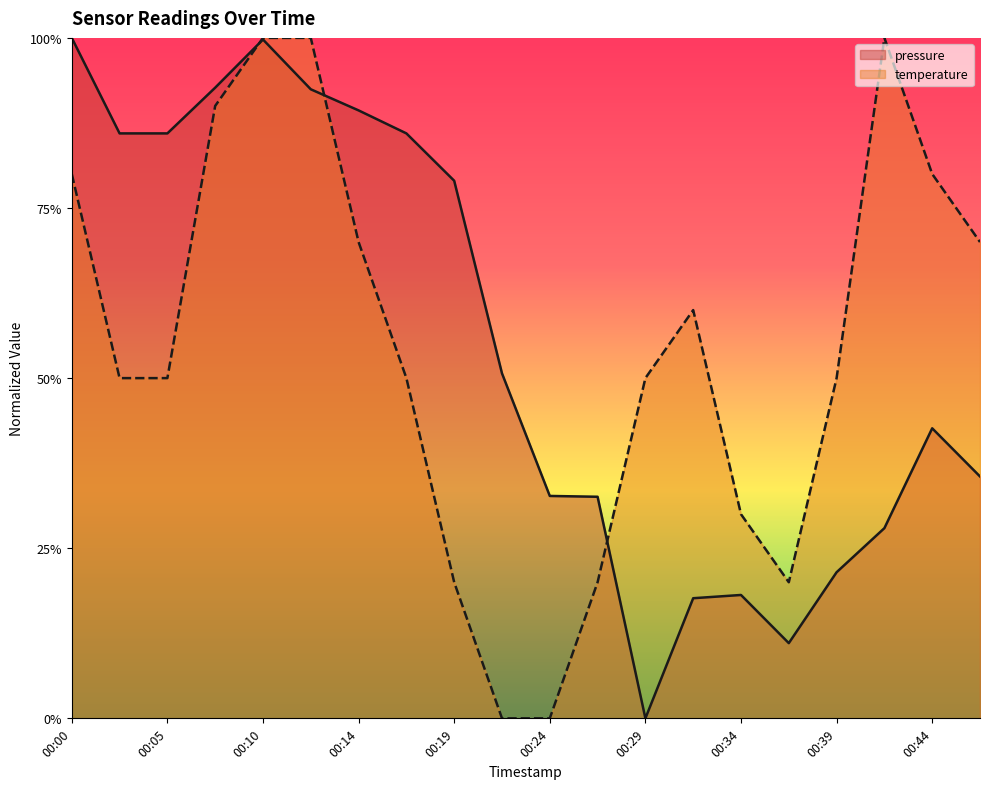

What is the value of the temperature point at the 12th from the left?

0.2